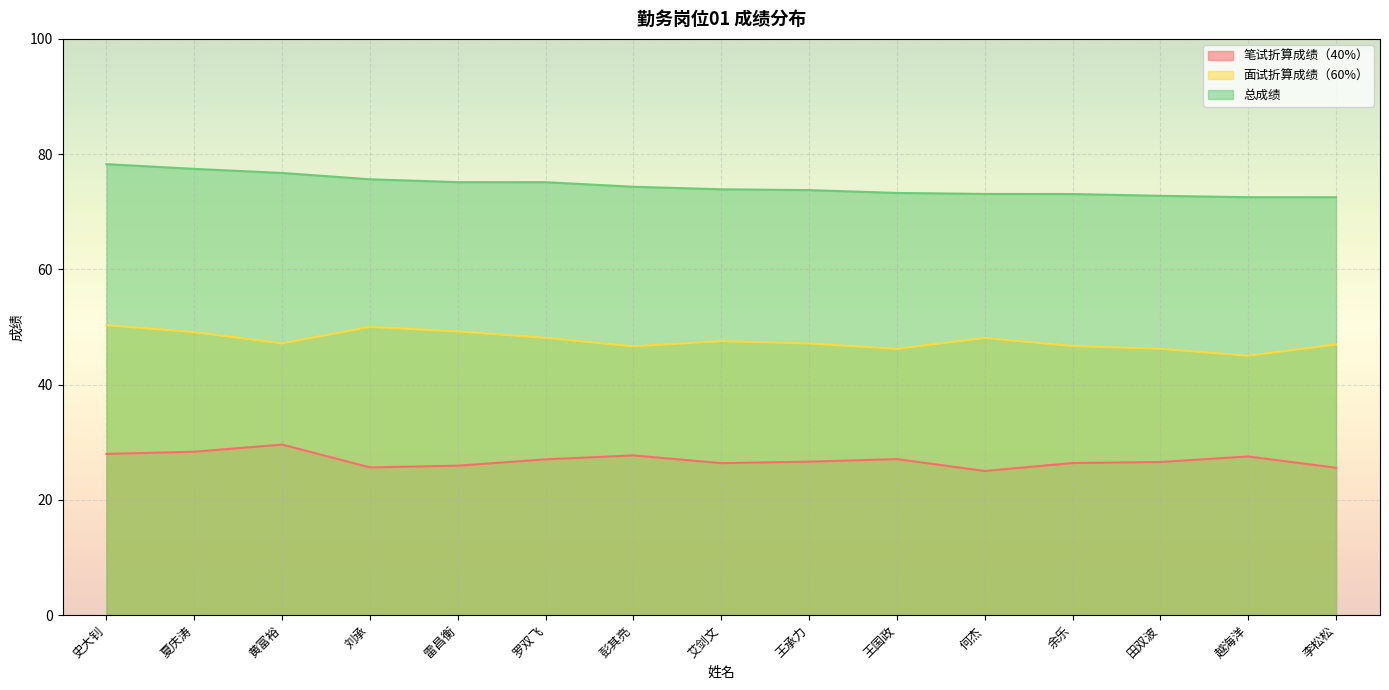

The 总成绩 series shows 98.9 at 彭其亮. True or false?

False